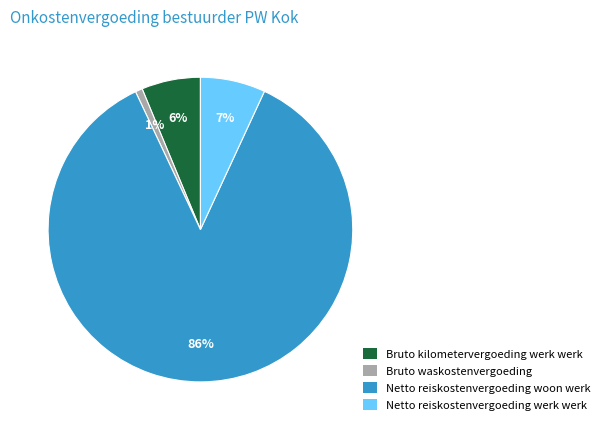

Is it true that Bruto kilometervergoeding werk werk is 1% of the pie?

False